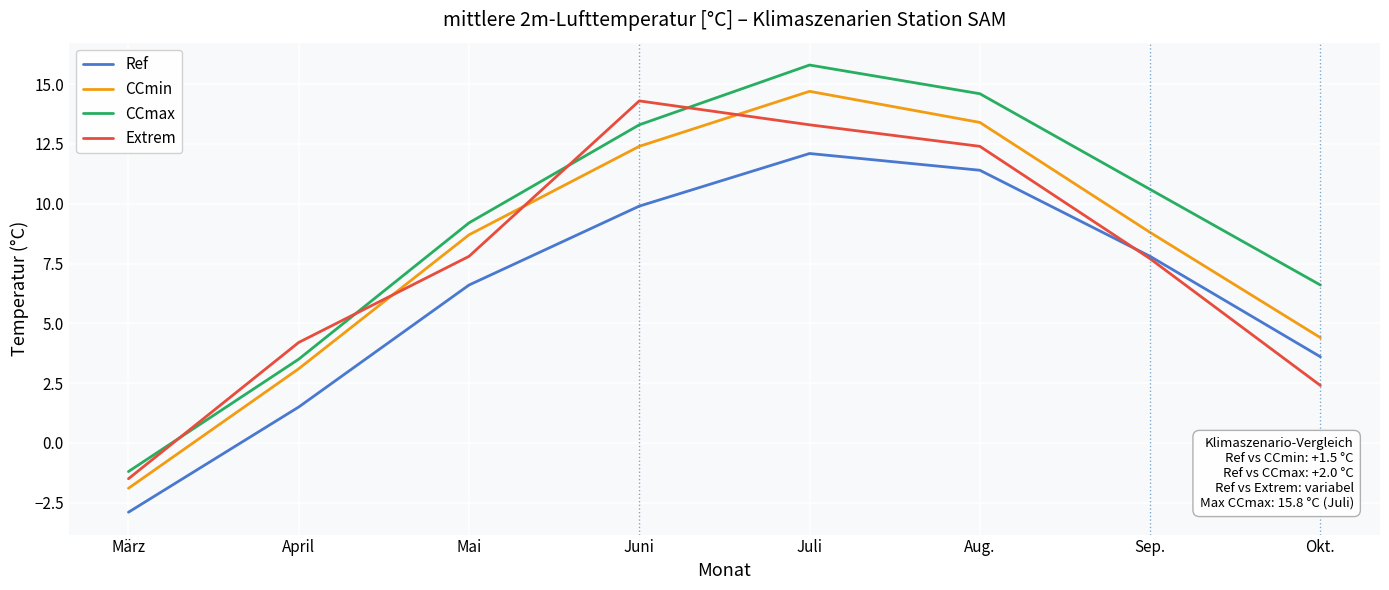

What position from the right is Juli?

4